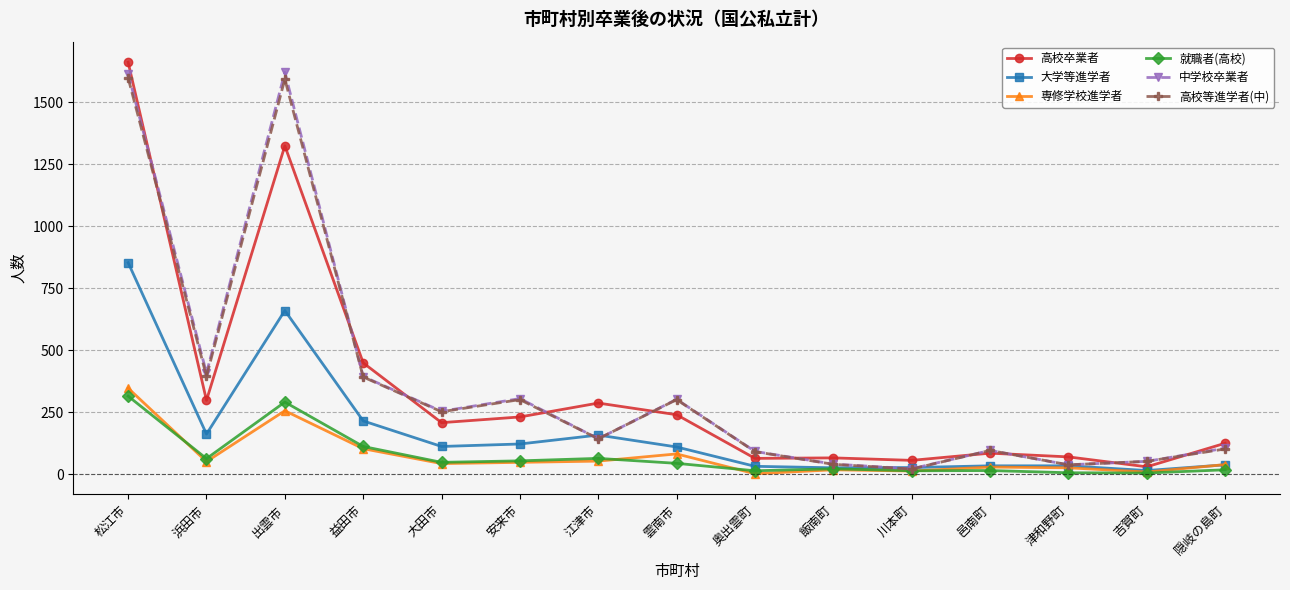

What is the difference between the highest and lowest values at 川本町?

43